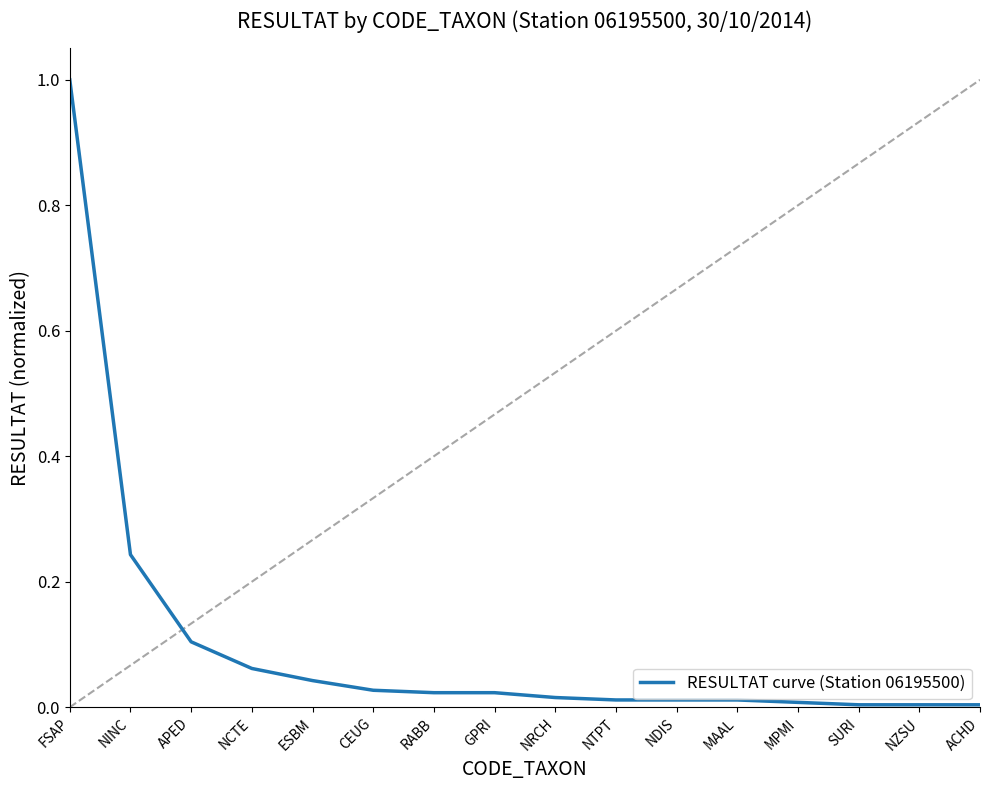

The value at CEUG is 0.0. True or false?

True